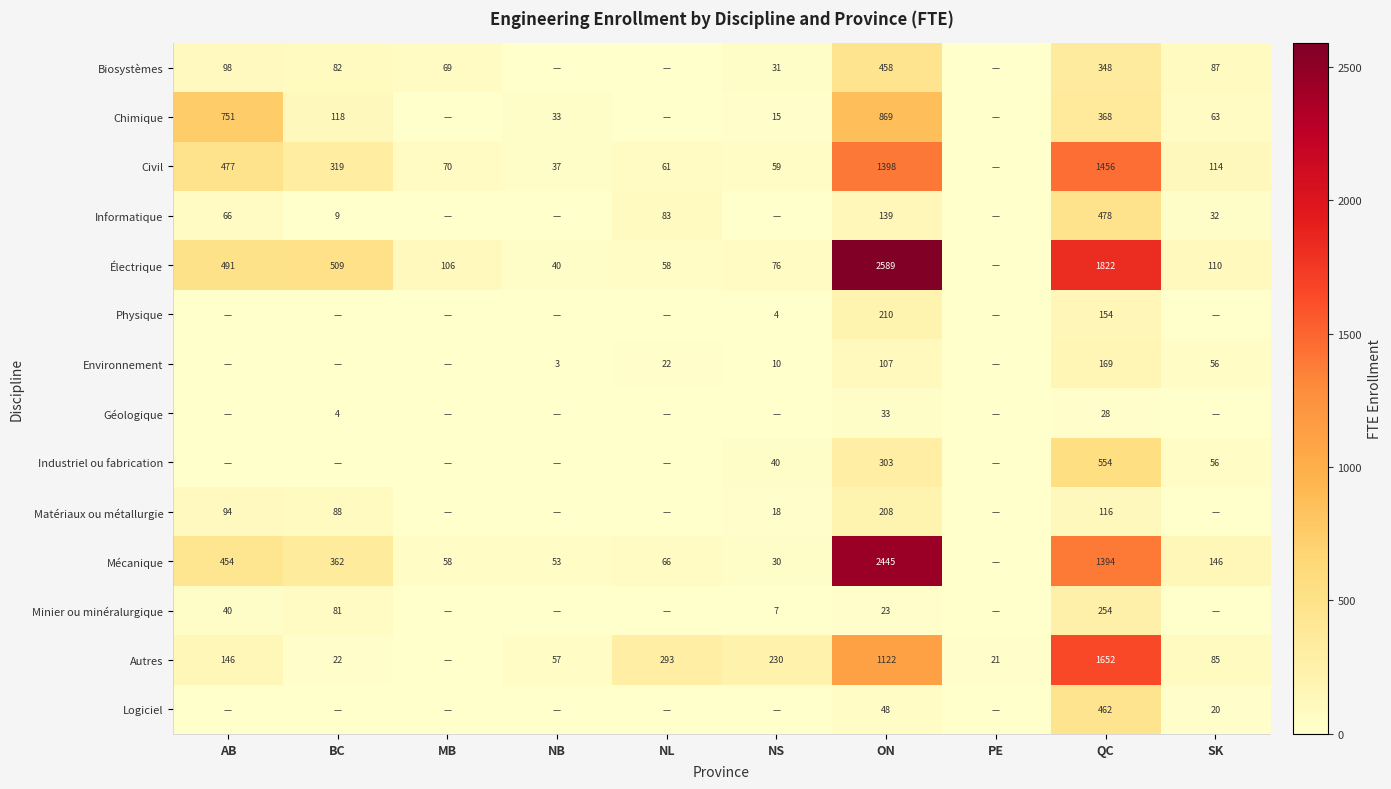

True or false: Biosystèmes has a value of 34 at MB.

False